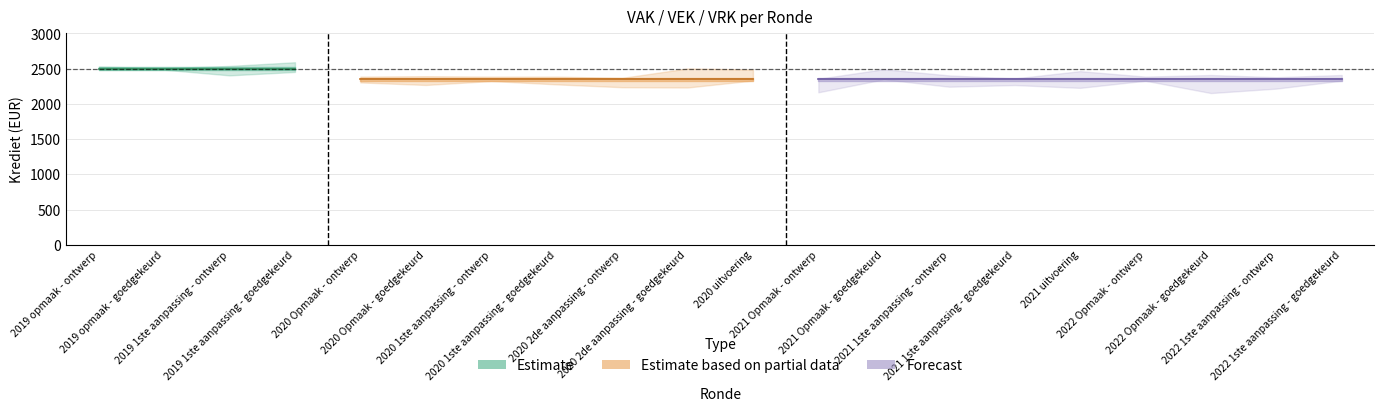

What is the label of the 7th point from the right?

2021 1ste aanpassing - ontwerp